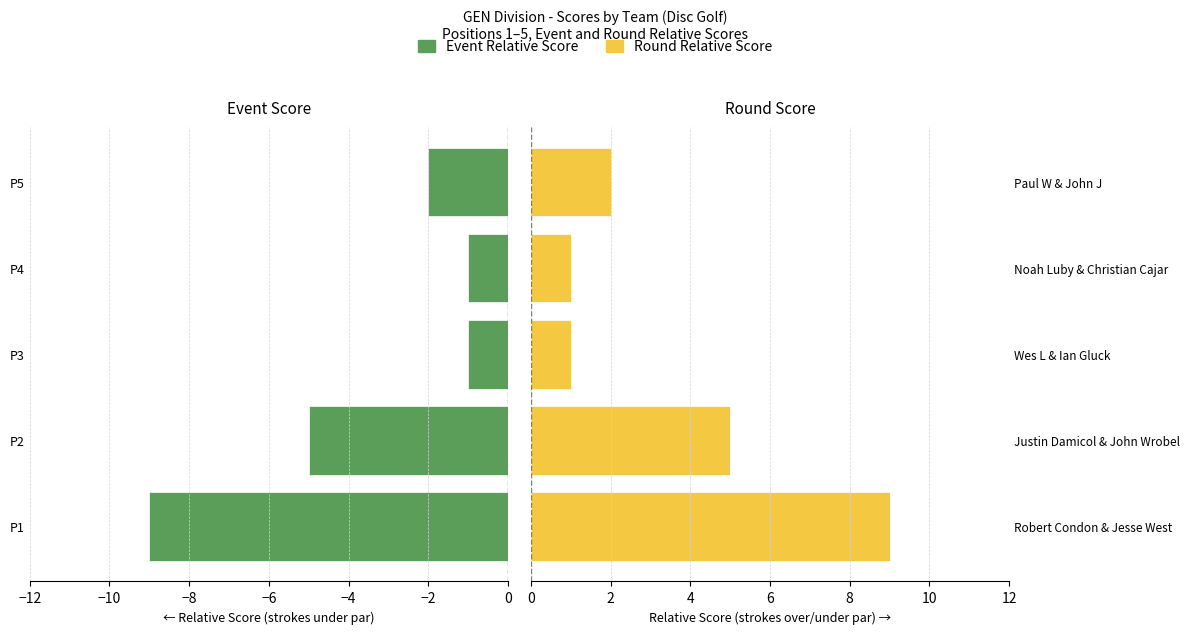

How many categories are shown in the chart?

5